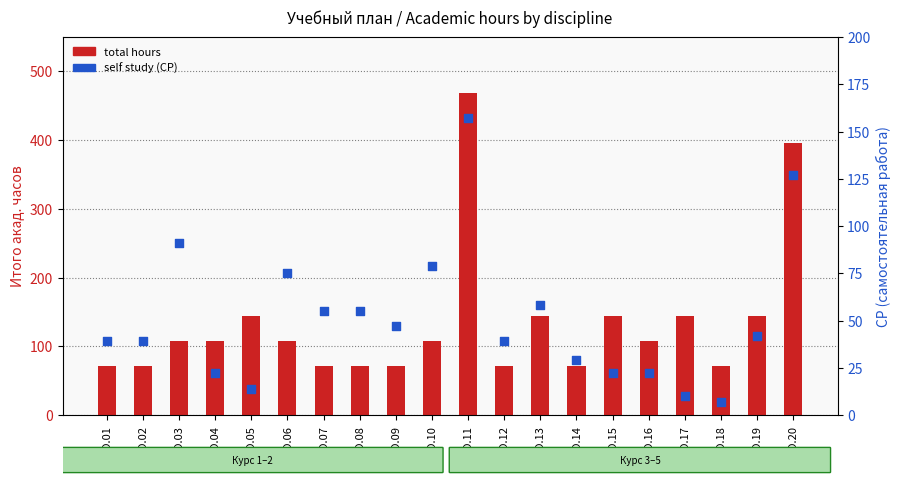

What are all the series names shown in the legend?

total hours, self study (СР)